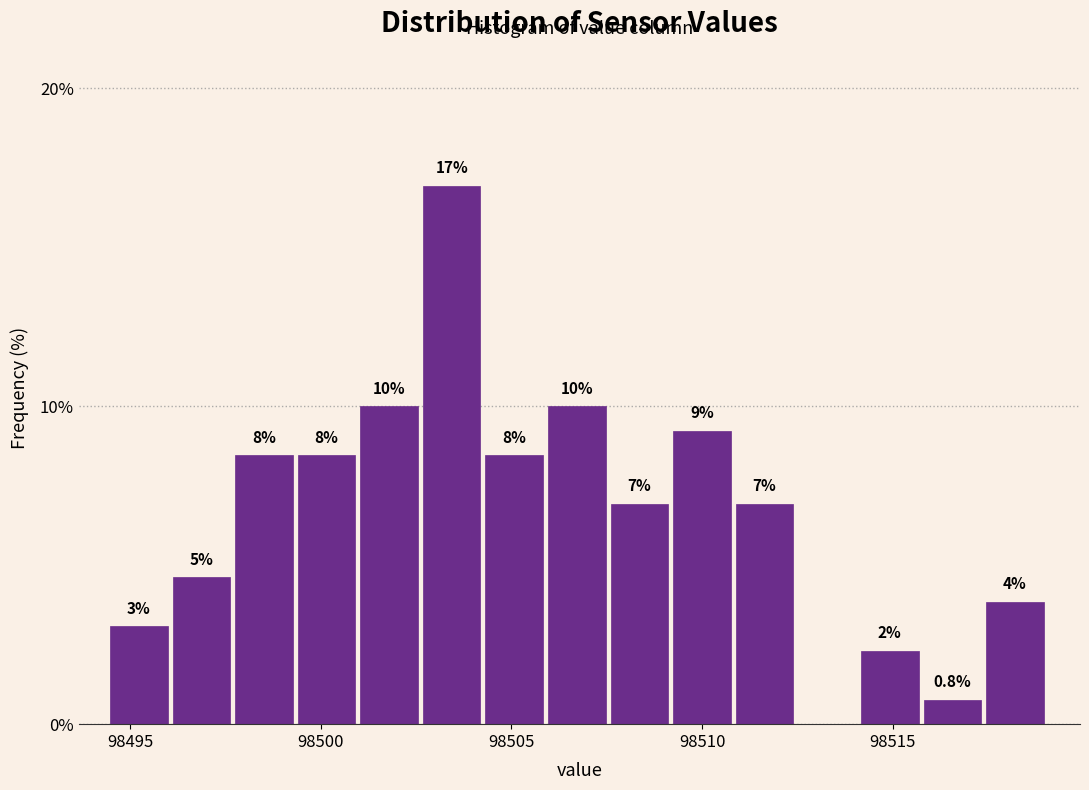

Around what value on the x-axis is the tallest bar? Give the approximate position of its centre, as read against the axis.

98503.5